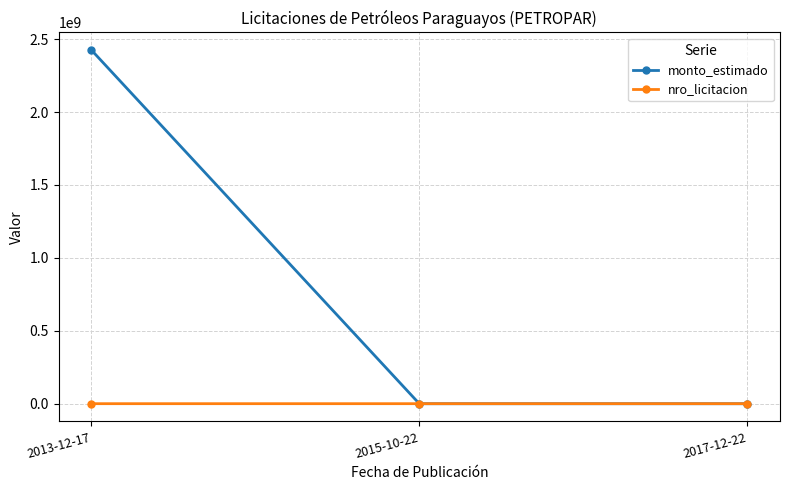

What is the label of the 1st point from the right?

2017-12-22